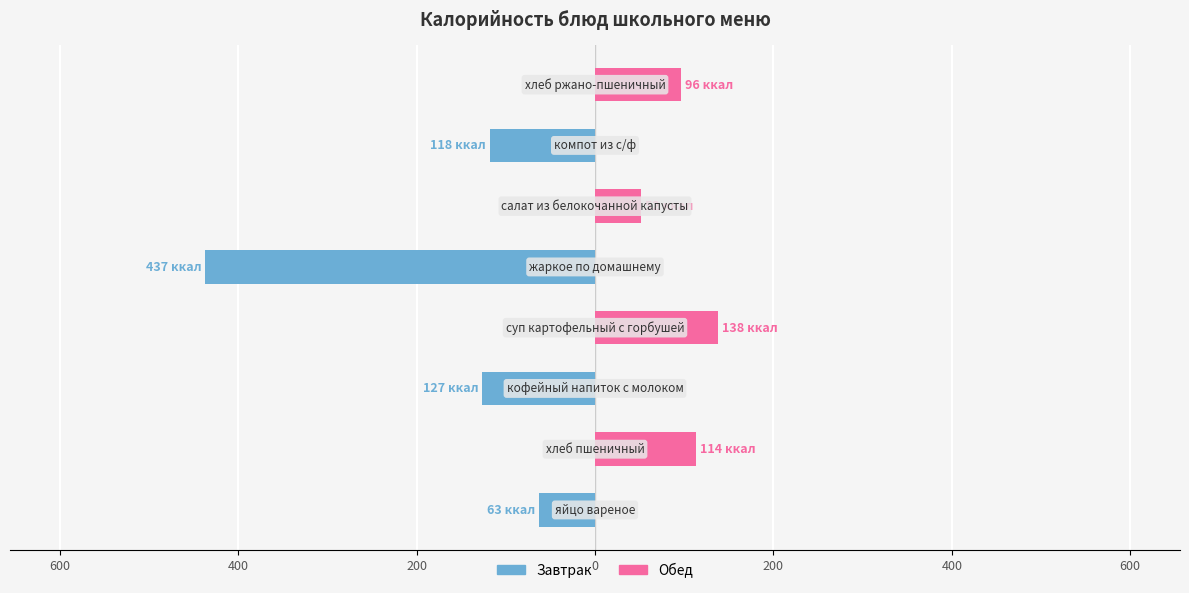

What is the value of the Обед bar at the 2nd from the left?

113.5